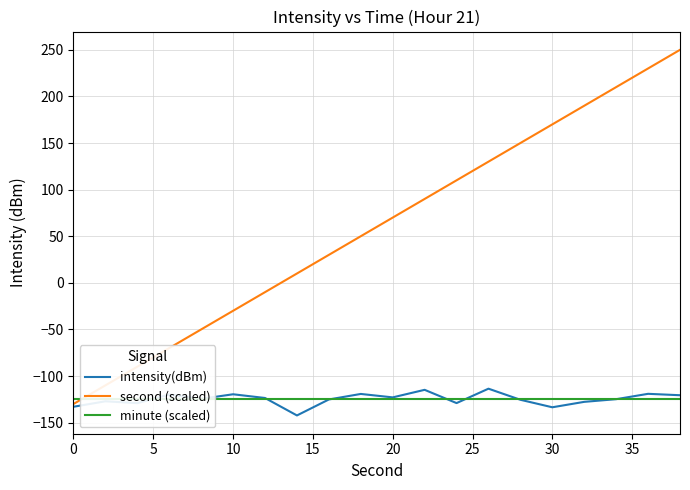

The minute (scaled) series shows -218.6 at 12. True or false?

False